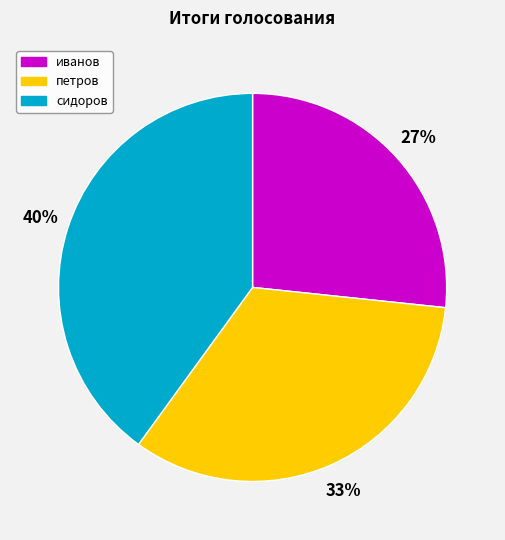

How many slices are in this pie chart?

3